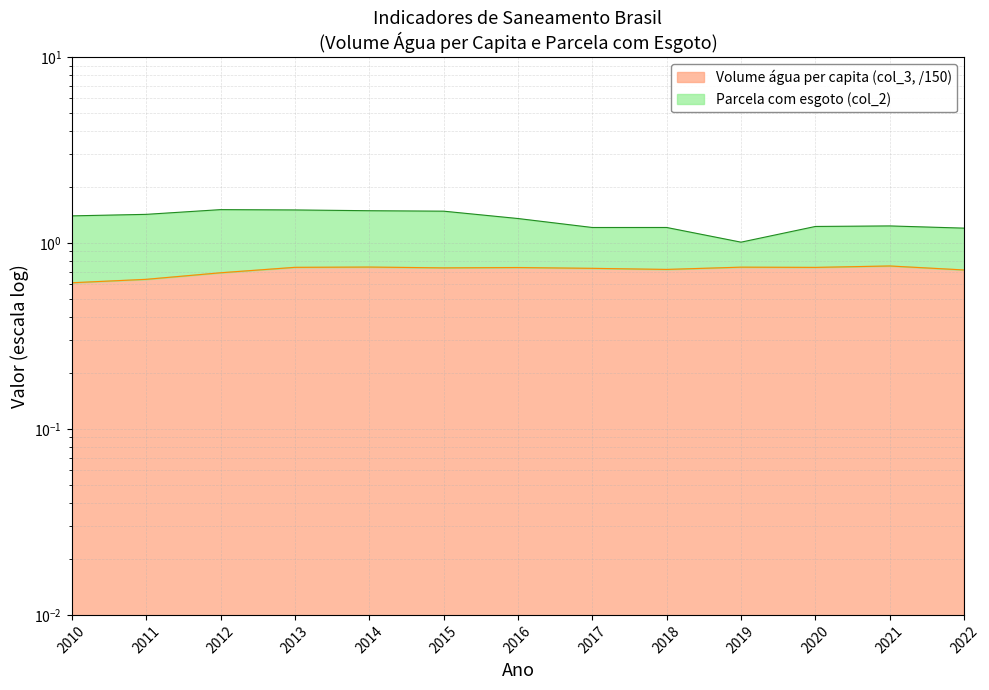

List the labels in order of value, smallest first.

2010, 2011, 2012, 2022, 2018, 2017, 2015, 2016, 2020, 2013, 2019, 2014, 2021